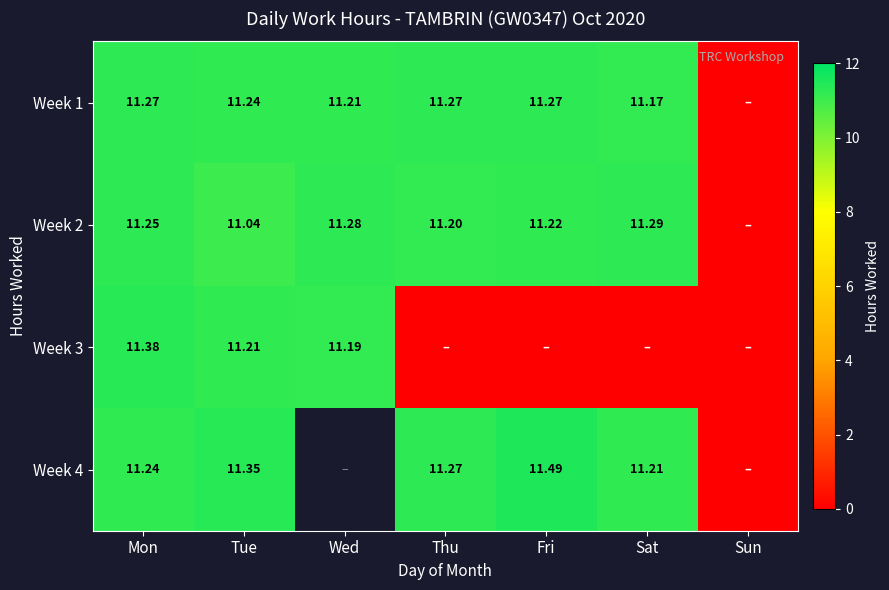

What is the difference between the maximum and minimum values in the Week 1 series?

11.3